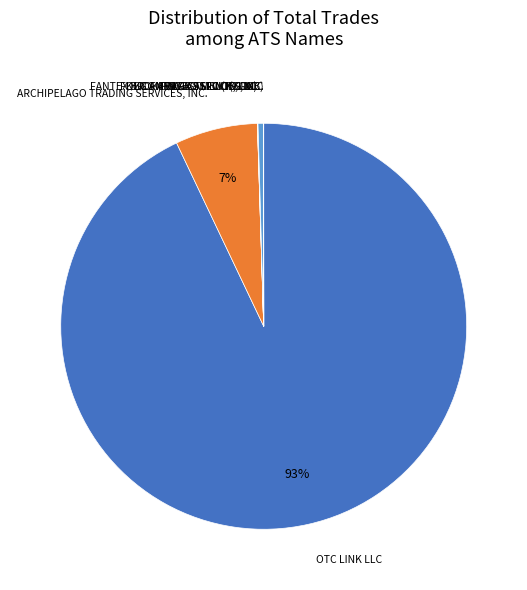

Is there a majority slice in this chart?

Yes